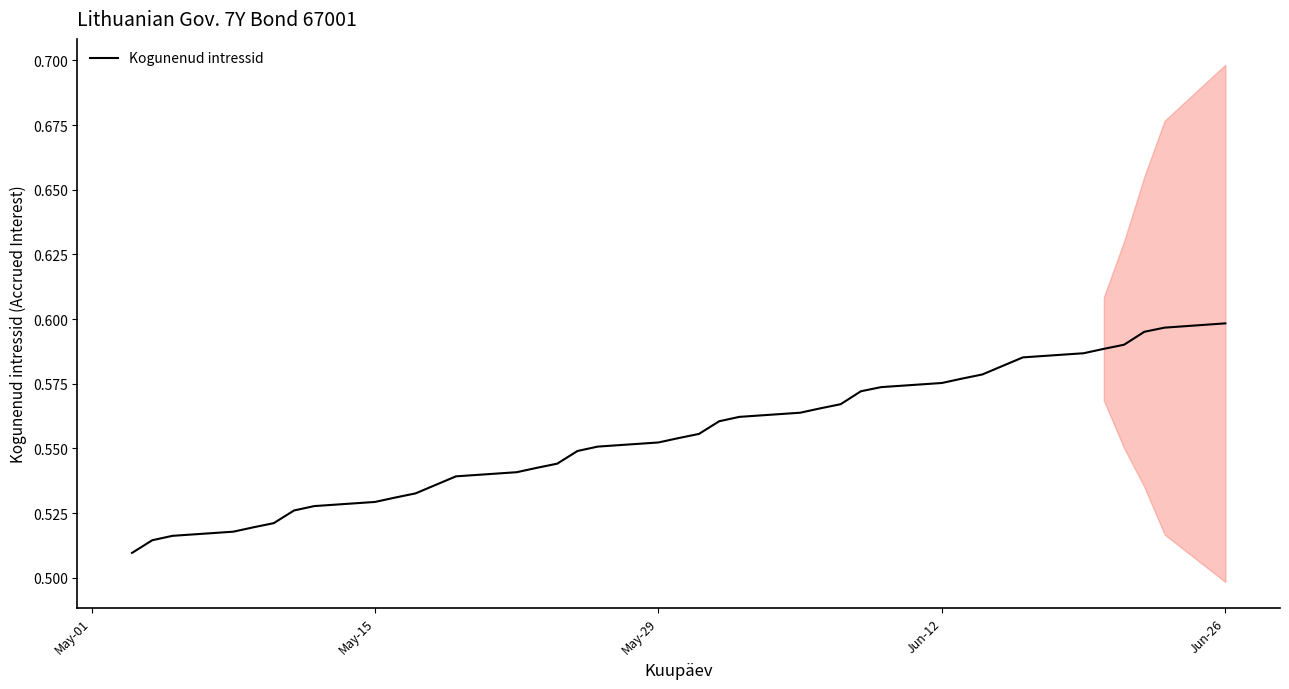

Does the chart display data point markers on the line(s)?

No